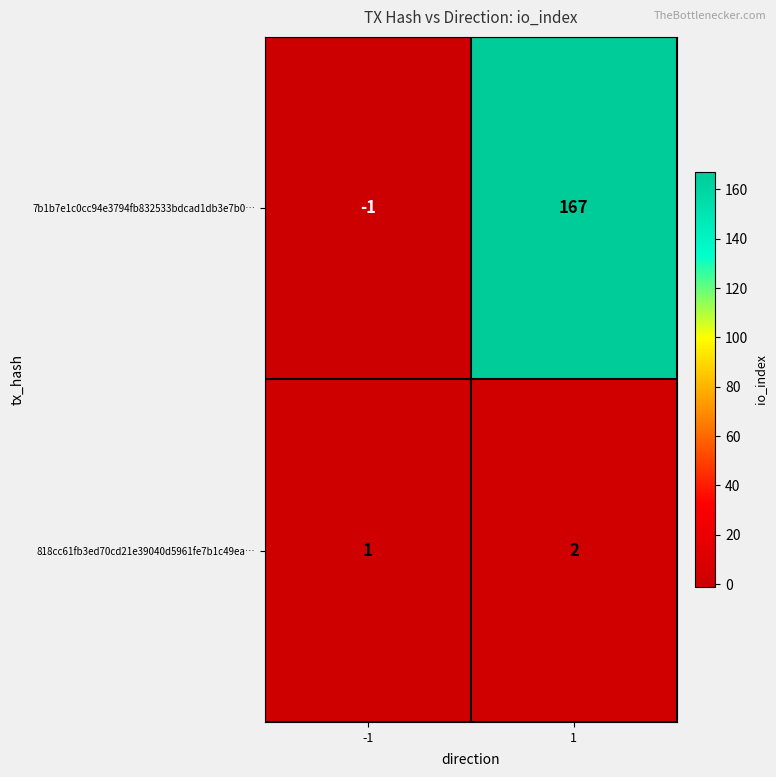

Which series has the largest total across all categories?

7b1b7e1c0cc94e3794fb832533bdcad1db3e7b0…